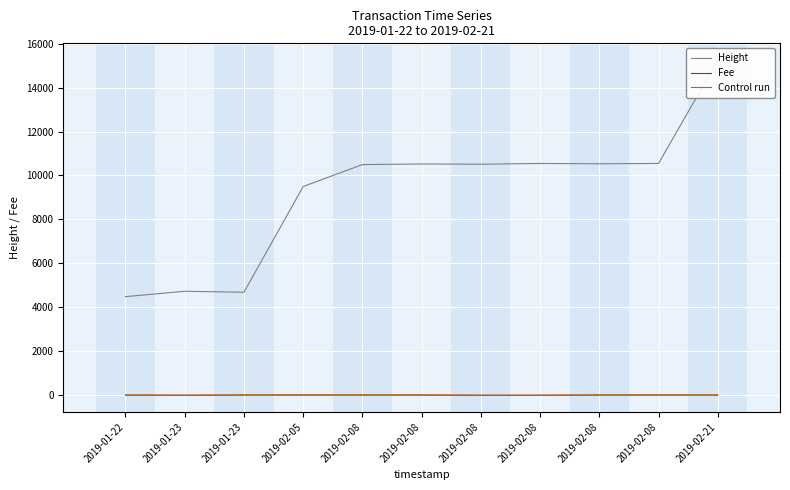

What is the value of the Control run point at the 2nd from the left?

0.4